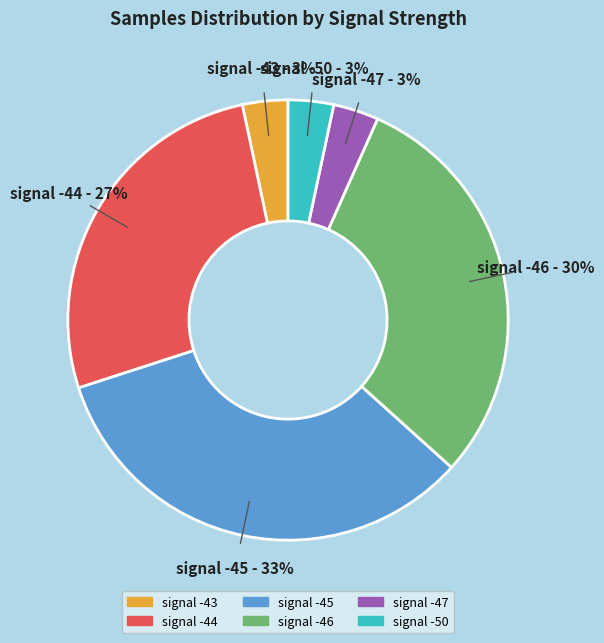

Count the number of slices in the pie.

6